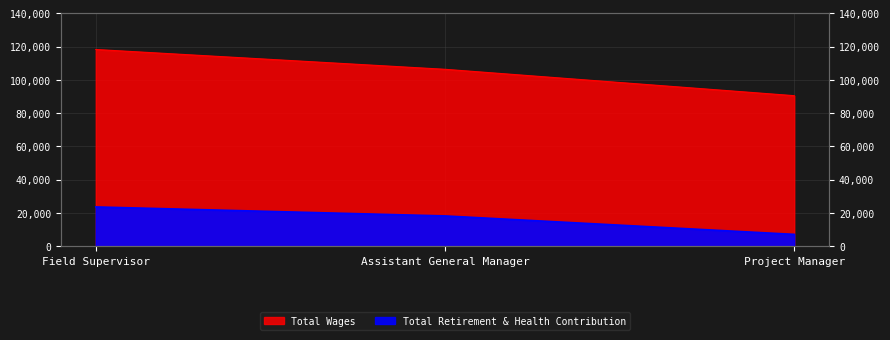

What are all the series names shown in the legend?

Total Wages, Total Retirement & Health Contribution